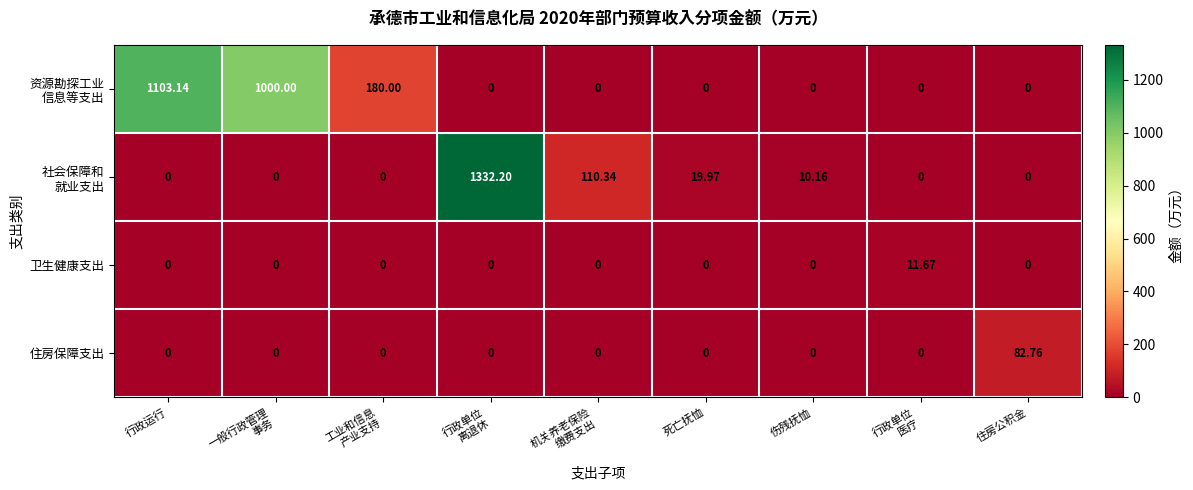

At which label does 住房保障支出 reach its peak?

住房公积金